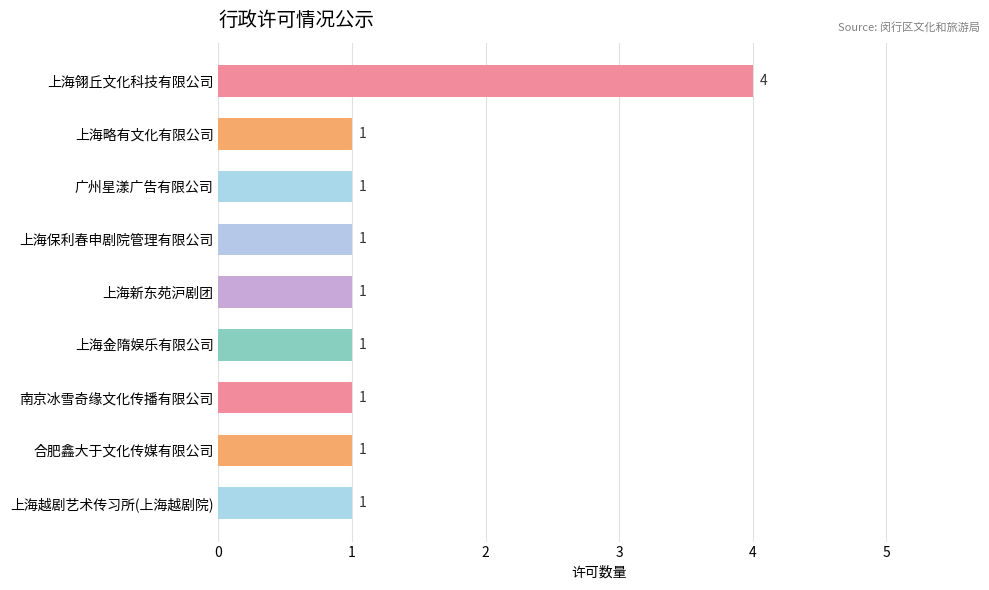

What is the label of the 1st bar from the top?

上海翎丘文化科技有限公司